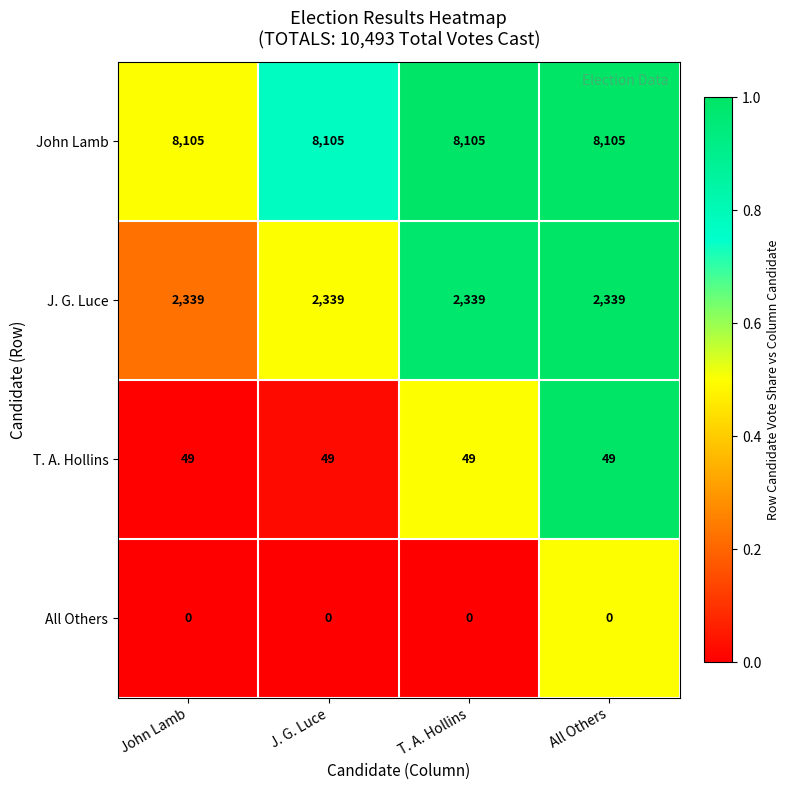

What is the average value of the T. A. Hollins series?

49